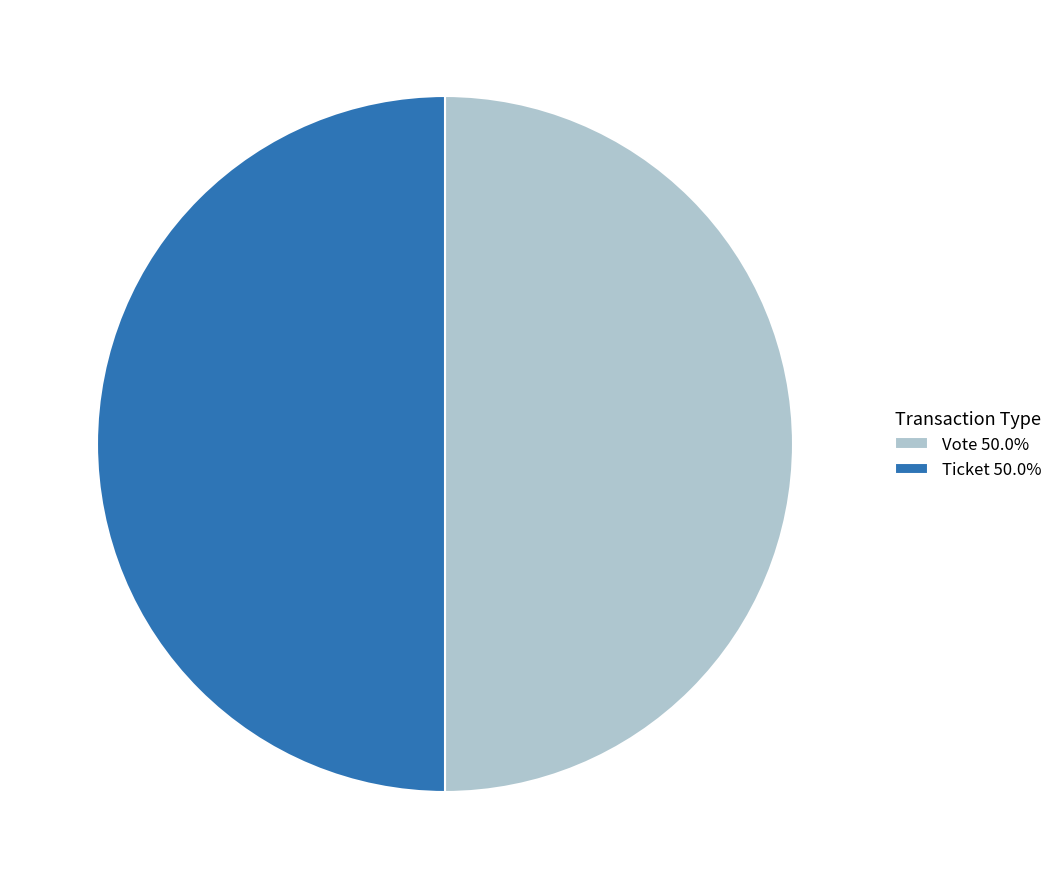

Approximately how many times larger is the value at Ticket 50.0% compared to Vote 50.0%?

1.0